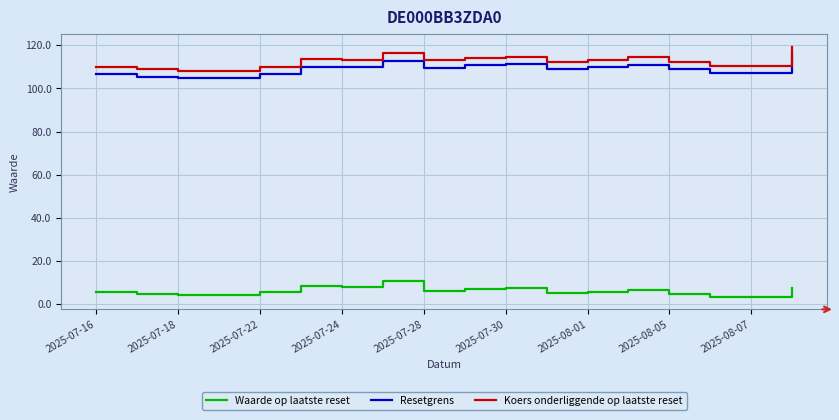

Does the chart display data point markers on the line(s)?

No